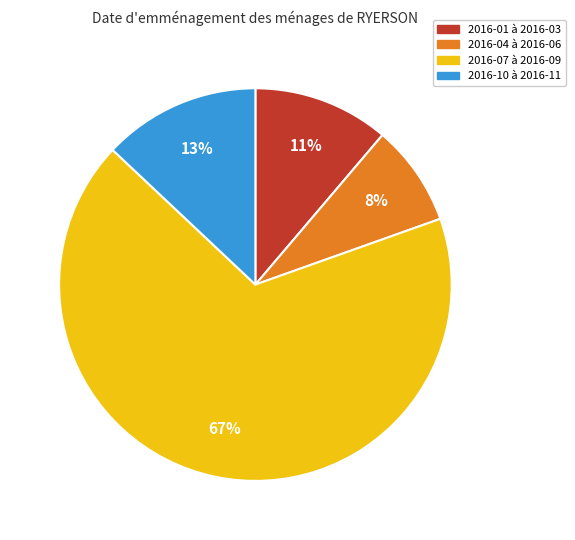

How many segments does this pie chart have?

4